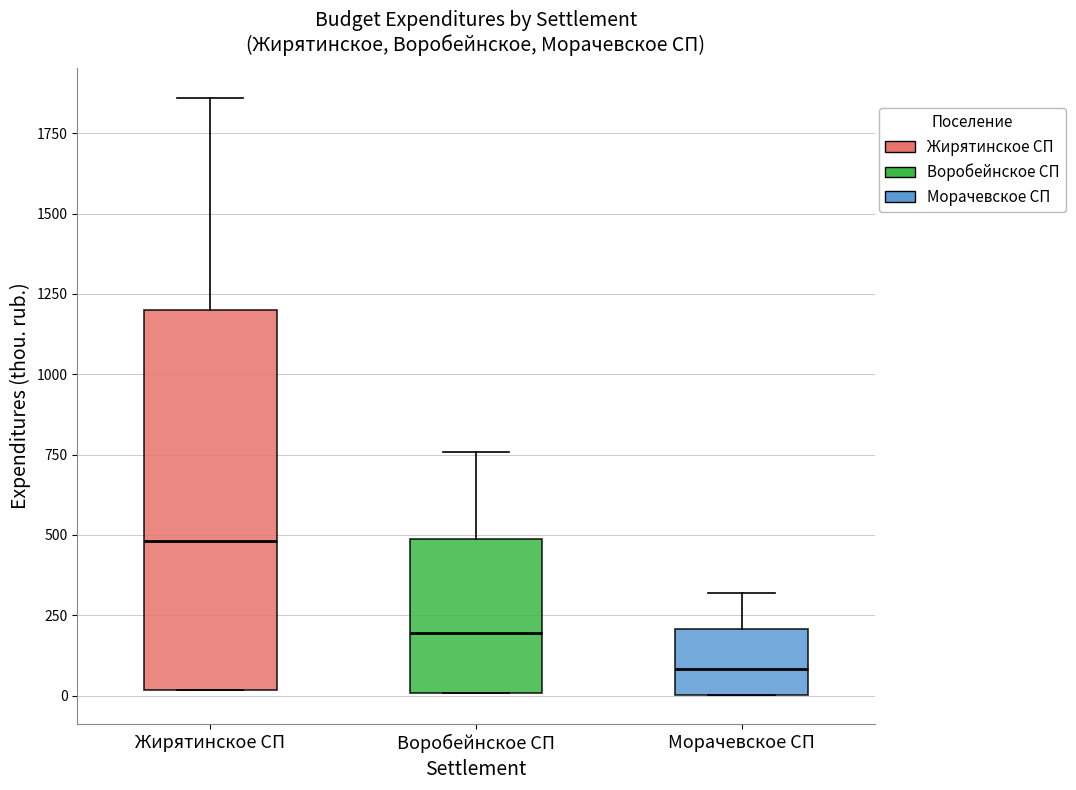

Reading left to right, read every box against the y-axis: the position of its median line, the range the box covers, and the ends of its whiskers. The values are not printed on the chart, so give them approximately, as read against the axis.

Жирятинское СП: median 500, box 0 to 1200, whiskers 0 to 1850
Воробейнское СП: median 200, box 0 to 500, whiskers 0 to 750
Морачевское СП: median 100, box 0 to 200, whiskers 0 to 300